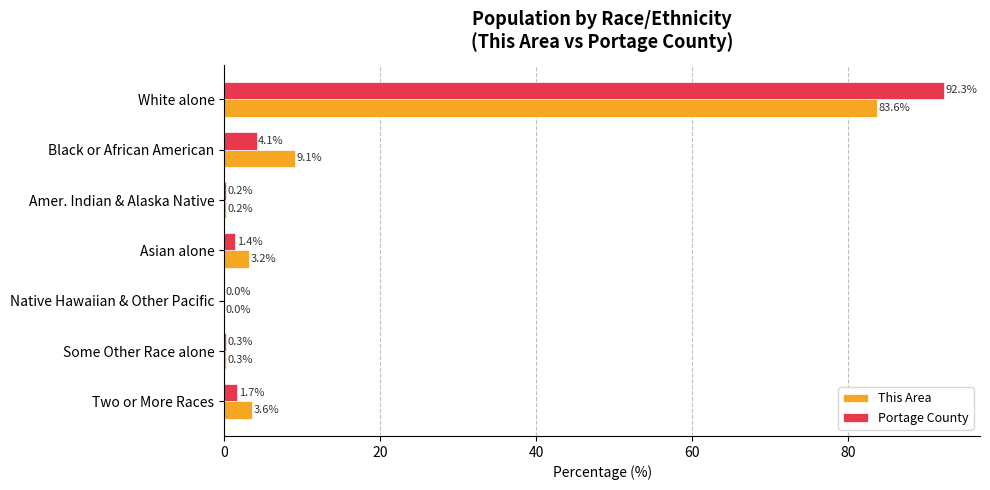

What is the highest value of the This Area series?

83.6